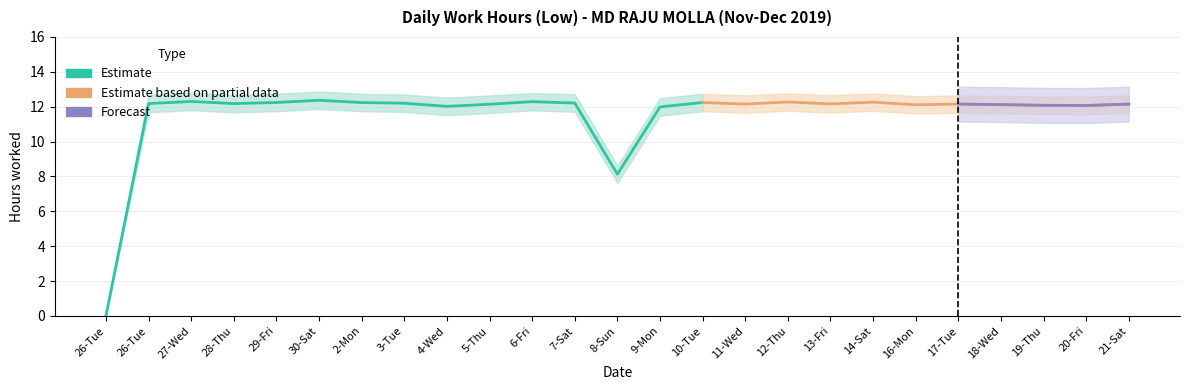

Is this an area chart (filled region under the line)?

No